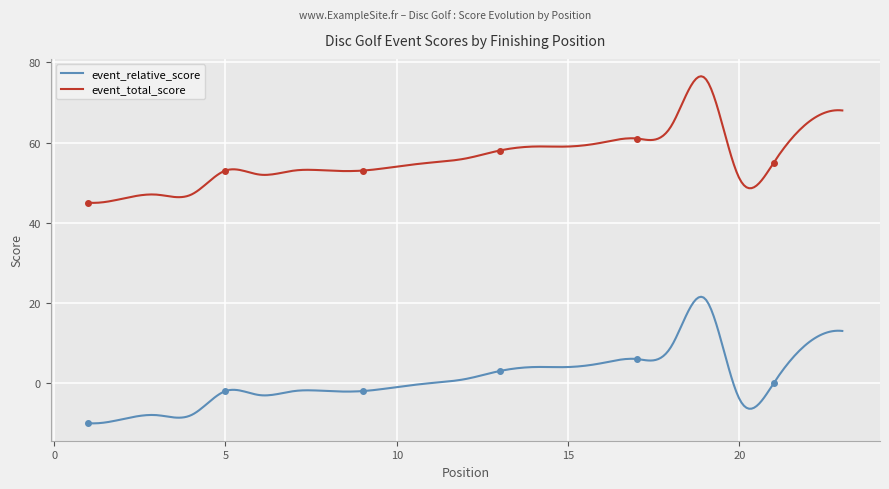

What is the lowest value of the event_relative_score series?

-10.0